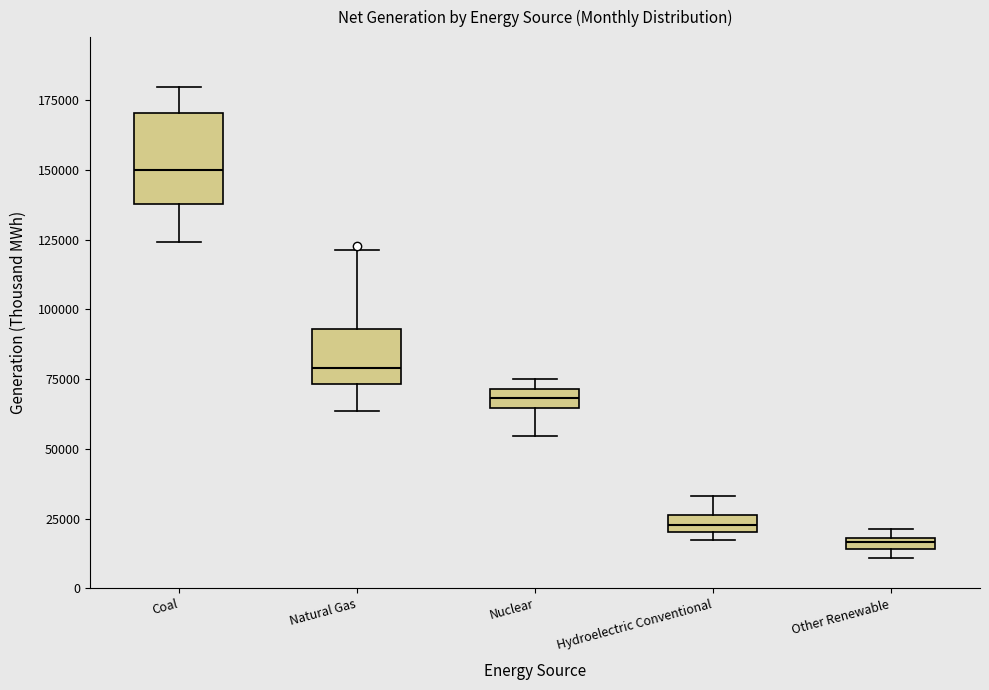

Which box has the highest median line?

Coal